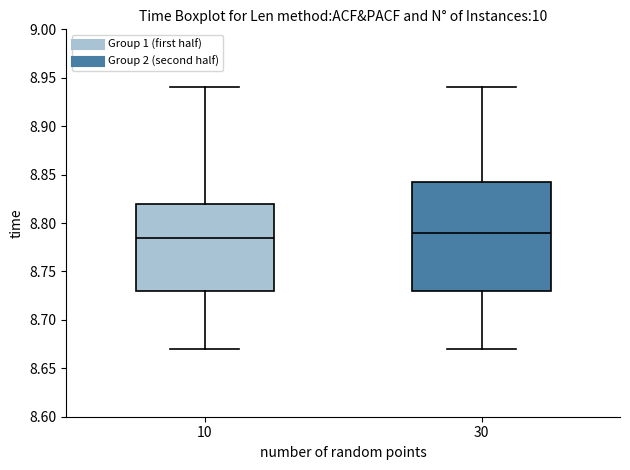

Reading left to right, read every box against the y-axis: the position of its median line, the range the box covers, and the ends of its whiskers. The values are not printed on the chart, so give them approximately, as read against the axis.

10: median 8.785, box 8.730 to 8.820, whiskers 8.670 to 8.940
30: median 8.790, box 8.730 to 8.845, whiskers 8.670 to 8.940